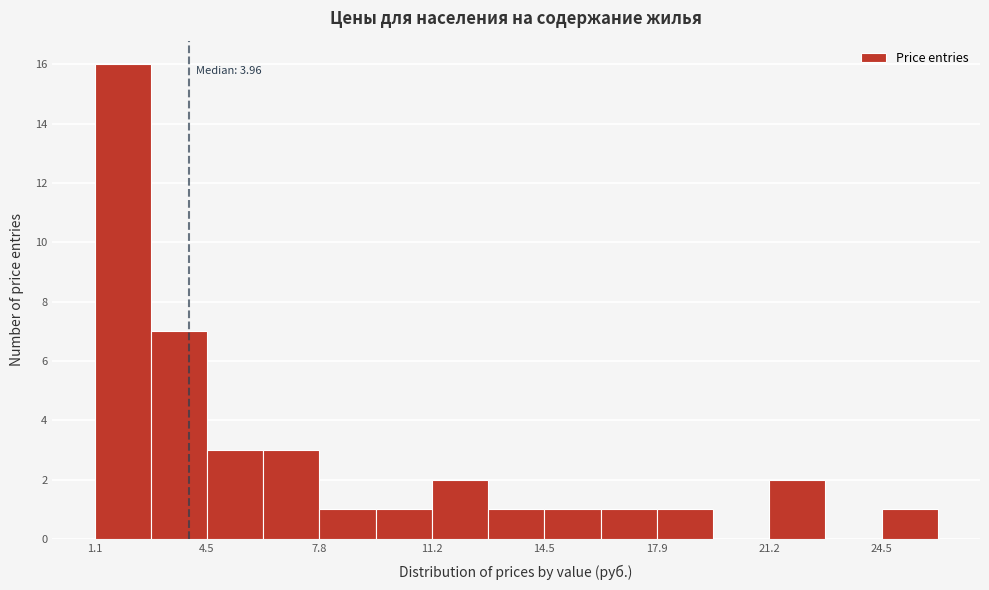

Read against the x-axis, roughly where is the centre of the tallest bar?

2.0